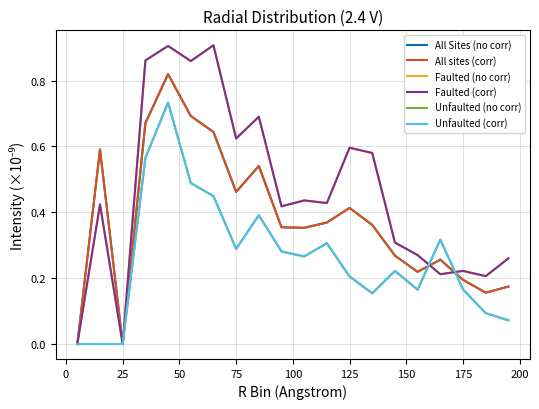

In Unfaulted (corr), how many points are lower than both neighbors (excluding endpoints)?

4